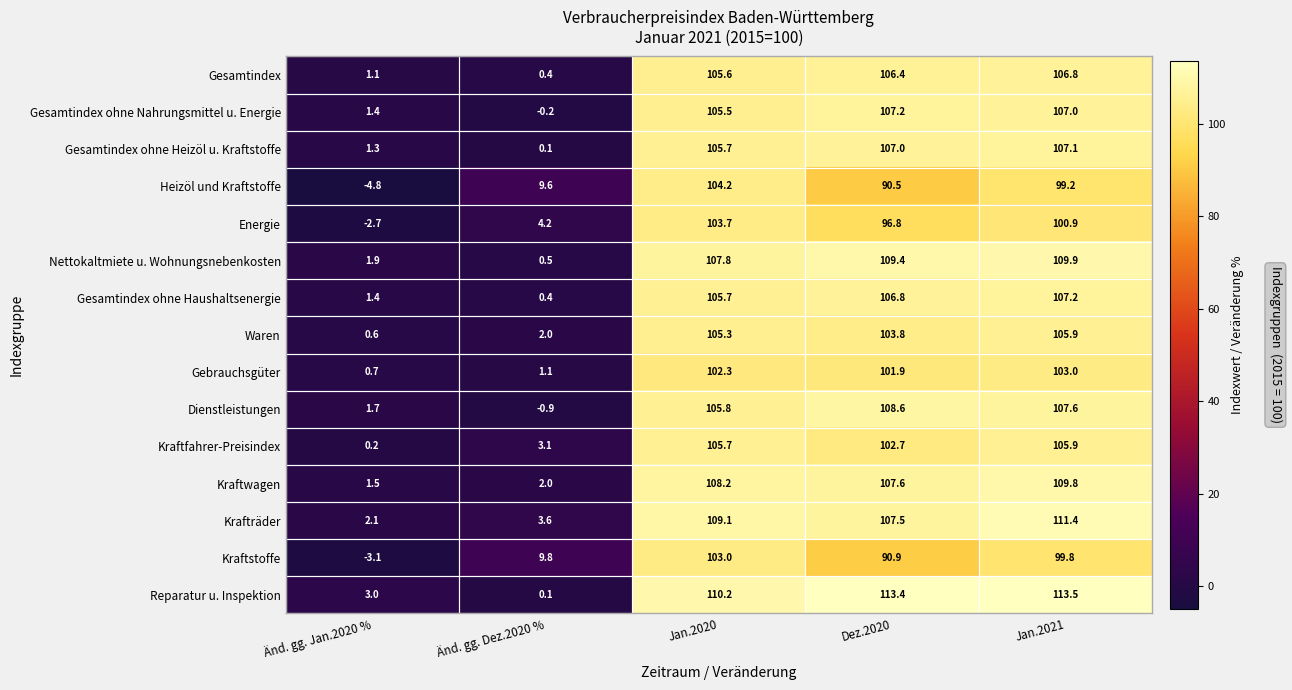

What is the difference between the maximum and minimum values in the Kraftwagen series?

108.3